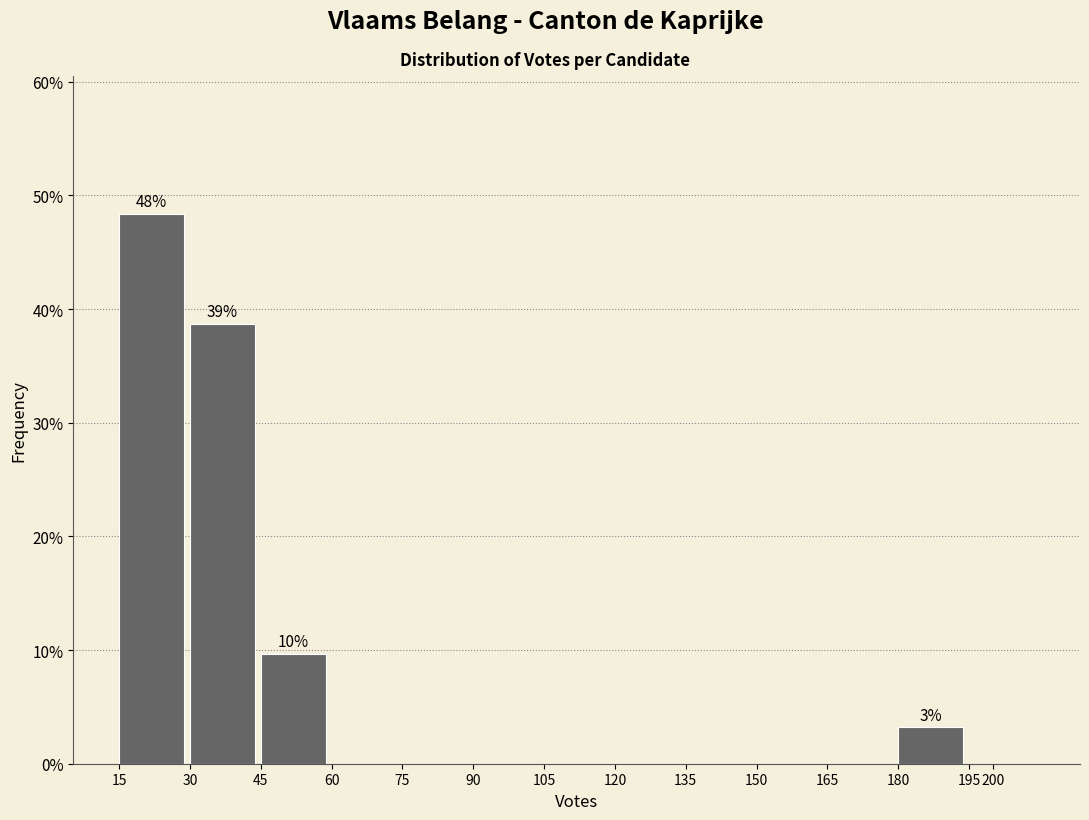

Reading left to right, transcribe all the data shown in this chart.

15=48.4	30=38.7	45=9.7	60=0.0	75=0.0	90=0.0	105=0.0	120=0.0	135=0.0	150=0.0	165=0.0	180=3.2	200=0.0